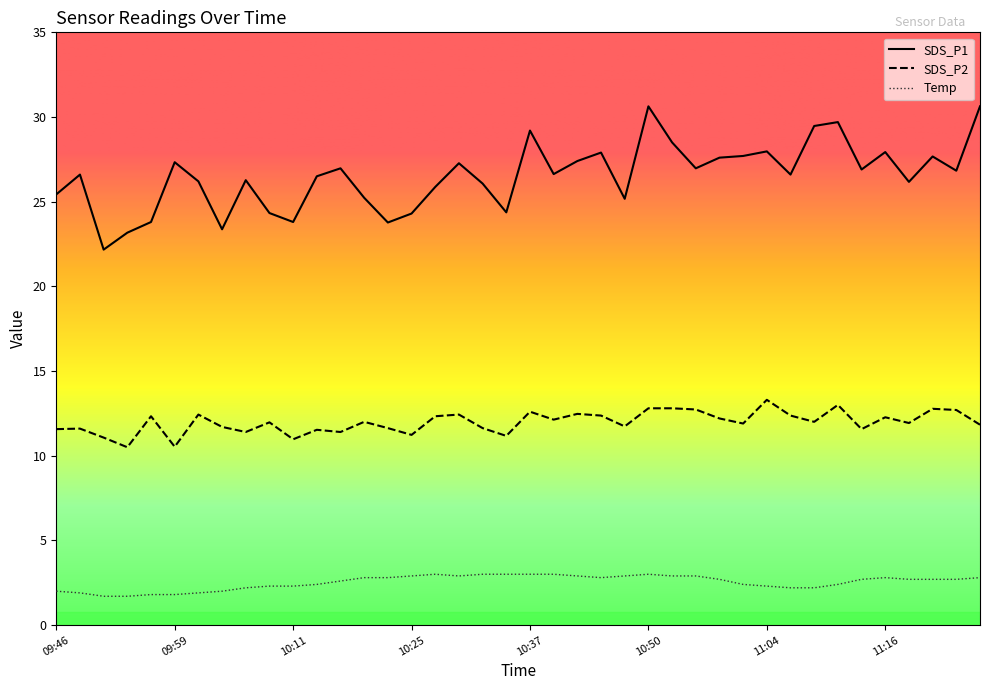

What is the difference between the Temp values at 09:56 and 10:30?

1.1